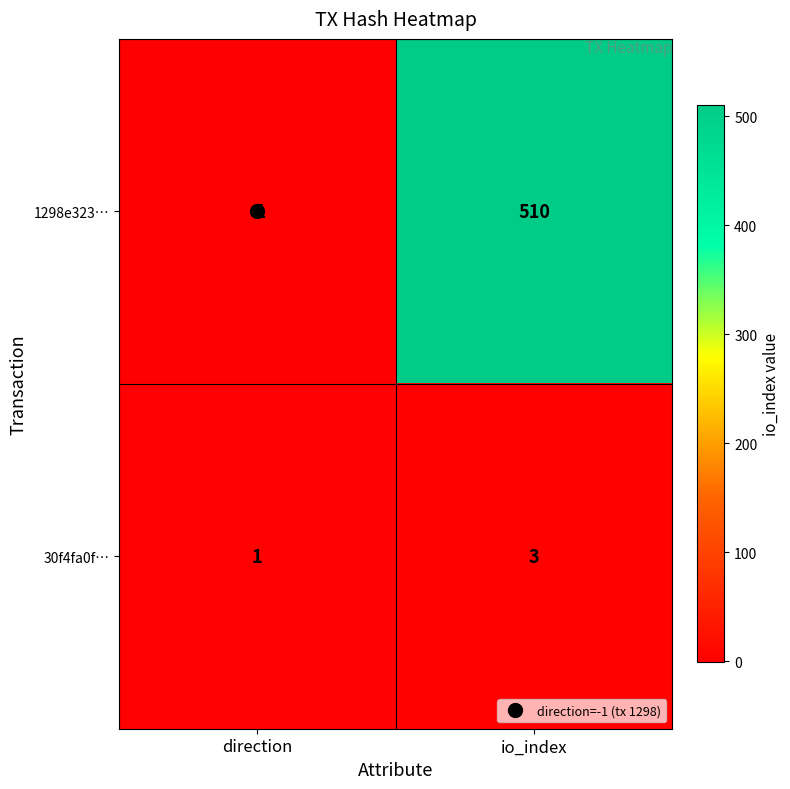

What is the difference between the 1298e323… values at direction and io_index?

511